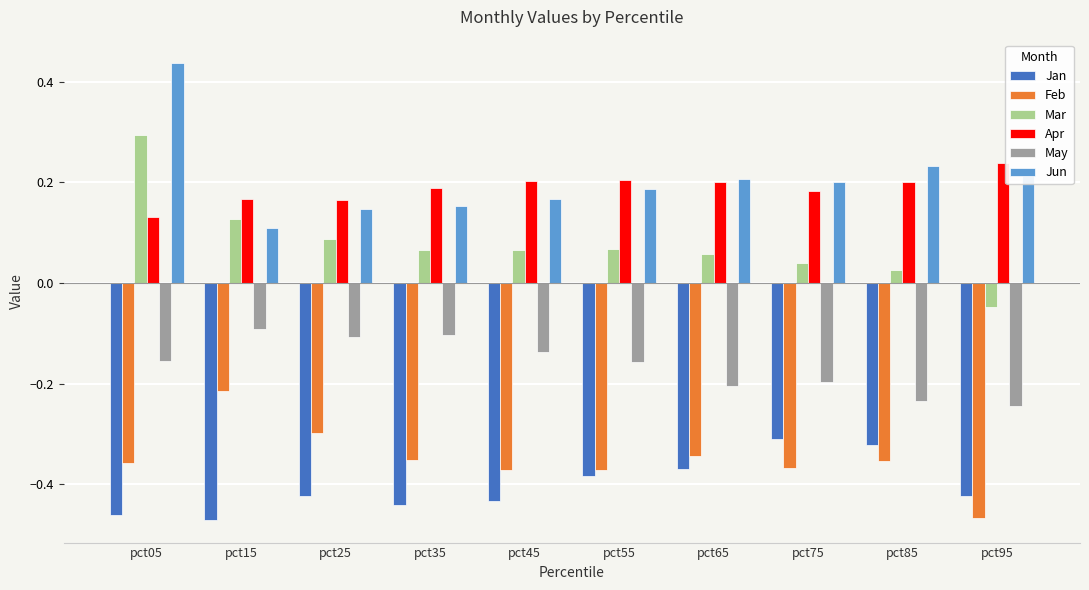

Which label corresponds to the largest value in the chart?

pct05